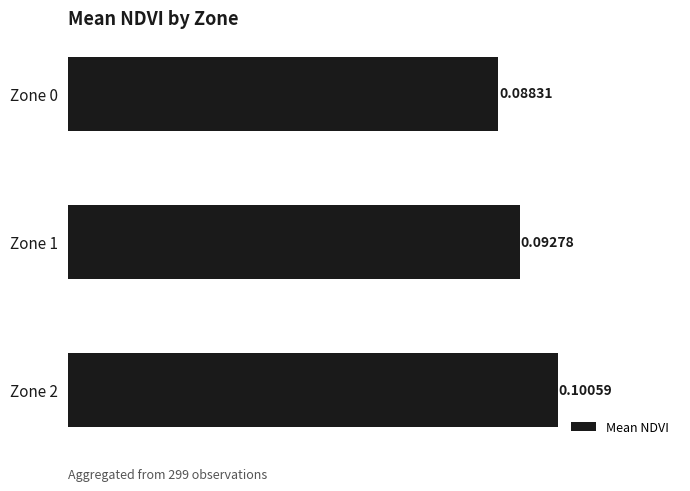

Rank the categories by value from highest to lowest.

Zone 2, Zone 1, Zone 0